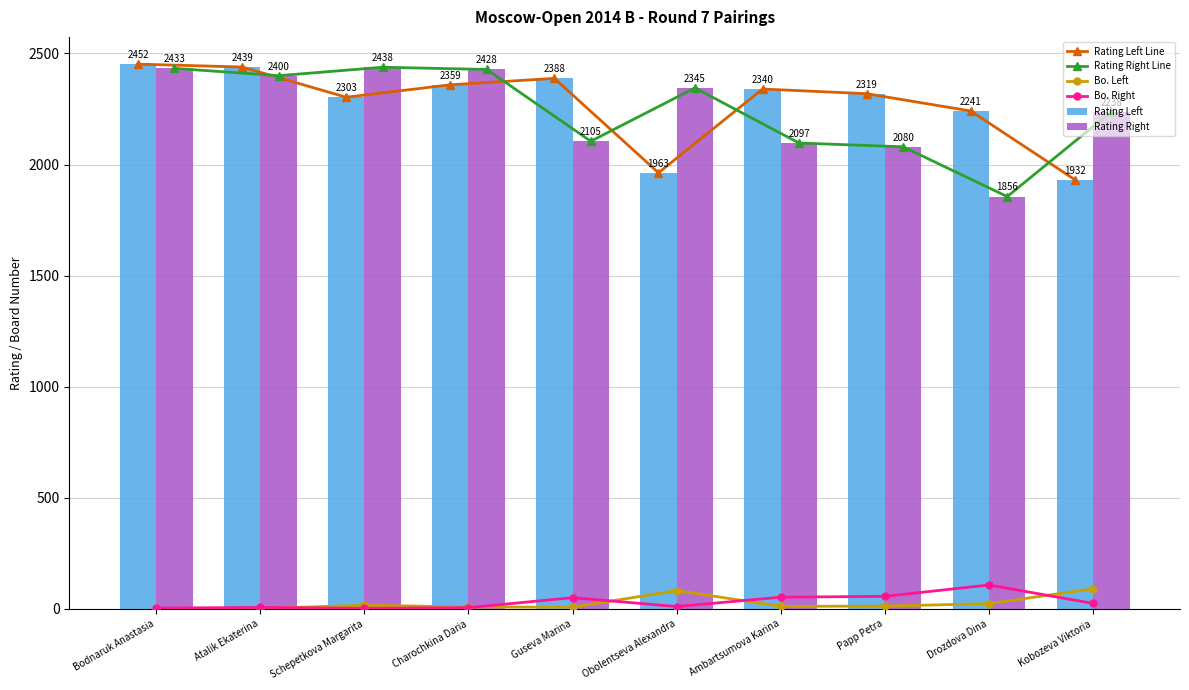

What is the sum of all Rating Right values?

22420